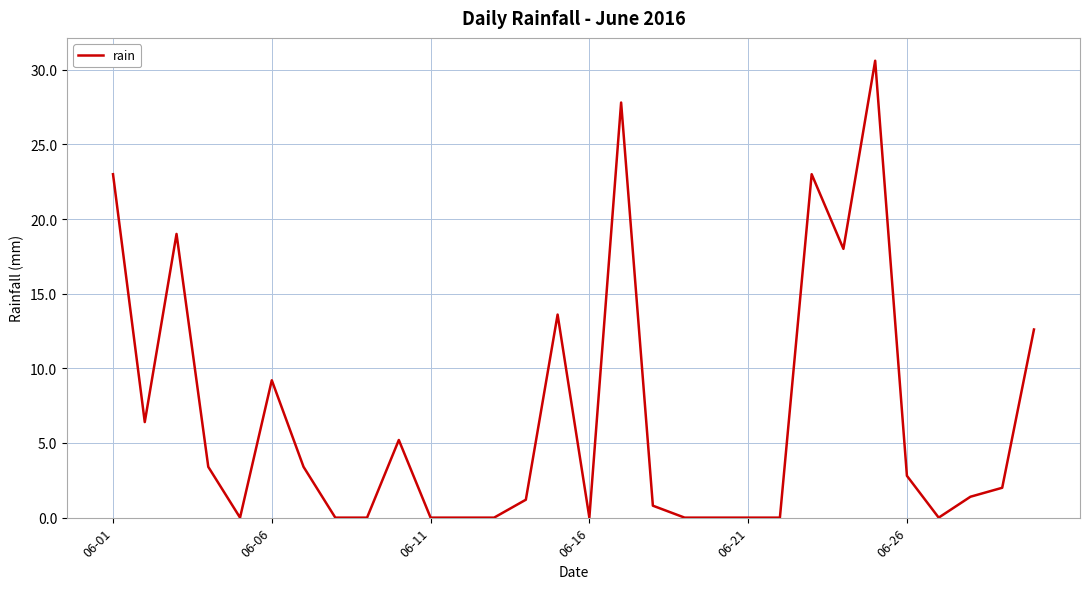

What is the difference between the maximum and minimum values?

30.6